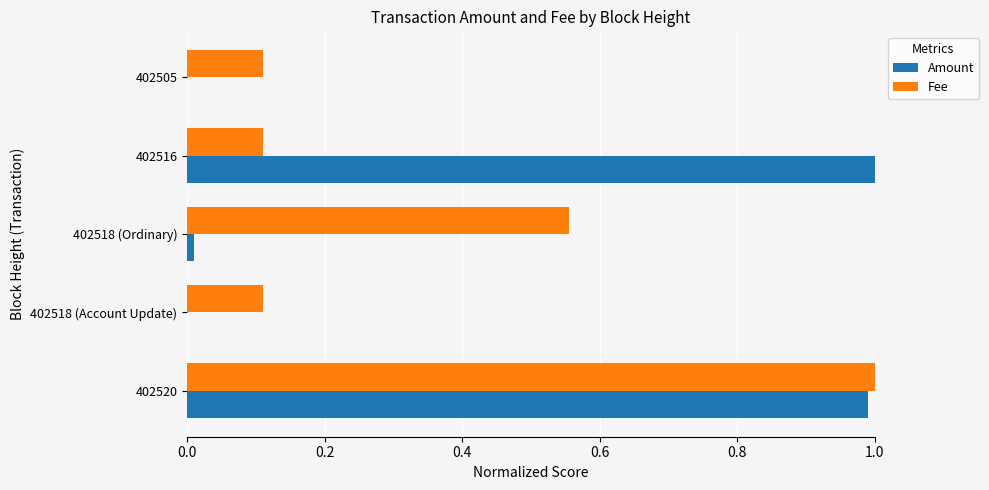

What is the greatest value displayed?

1.0